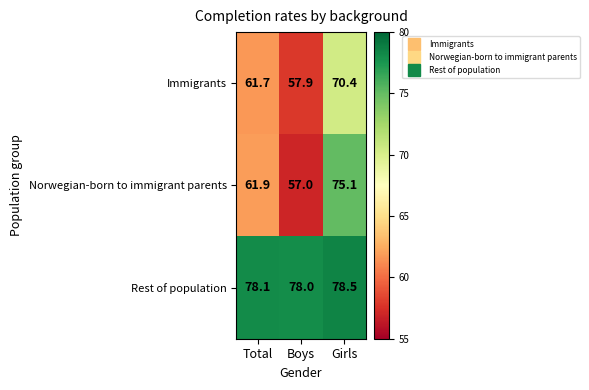

Rank the series by their maximum value, from lowest to highest.

Immigrants, Norwegian-born to immigrant parents, Rest of population